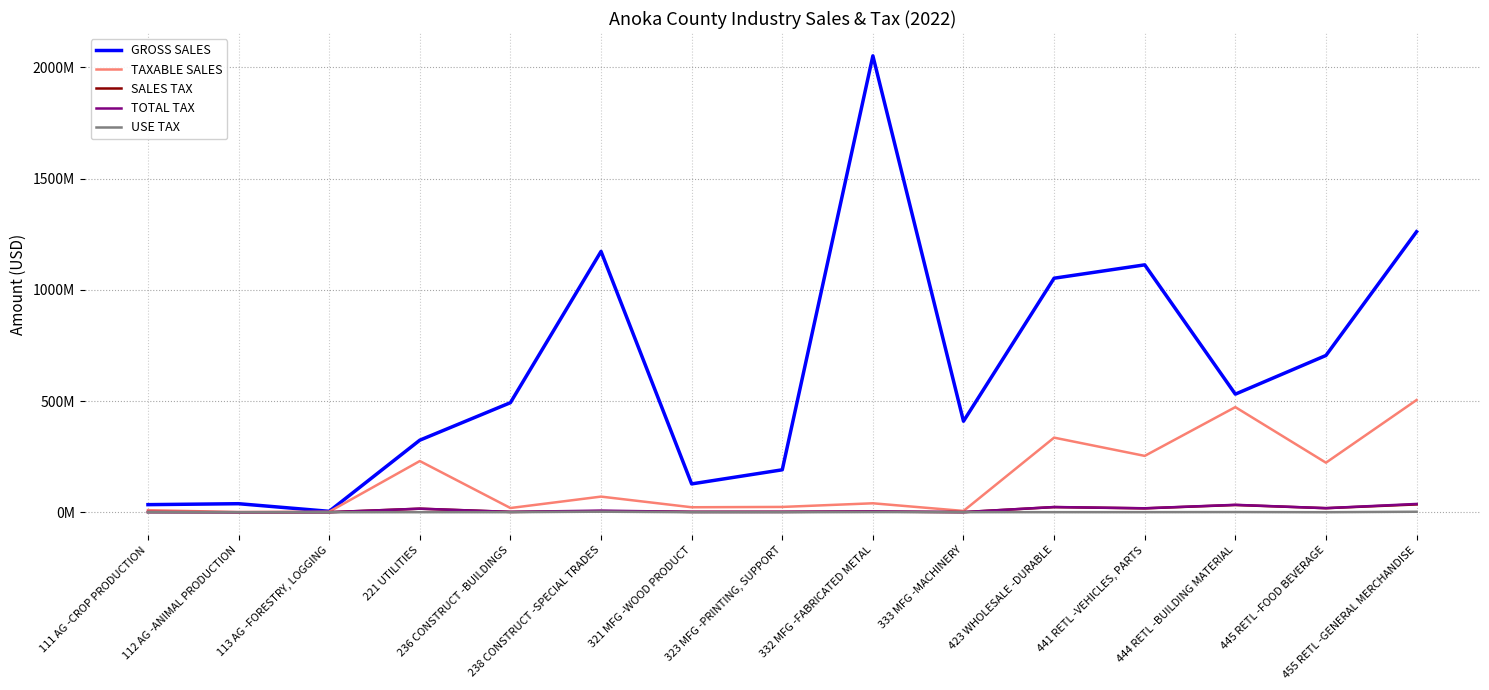

Does the chart display data point markers on the line(s)?

No